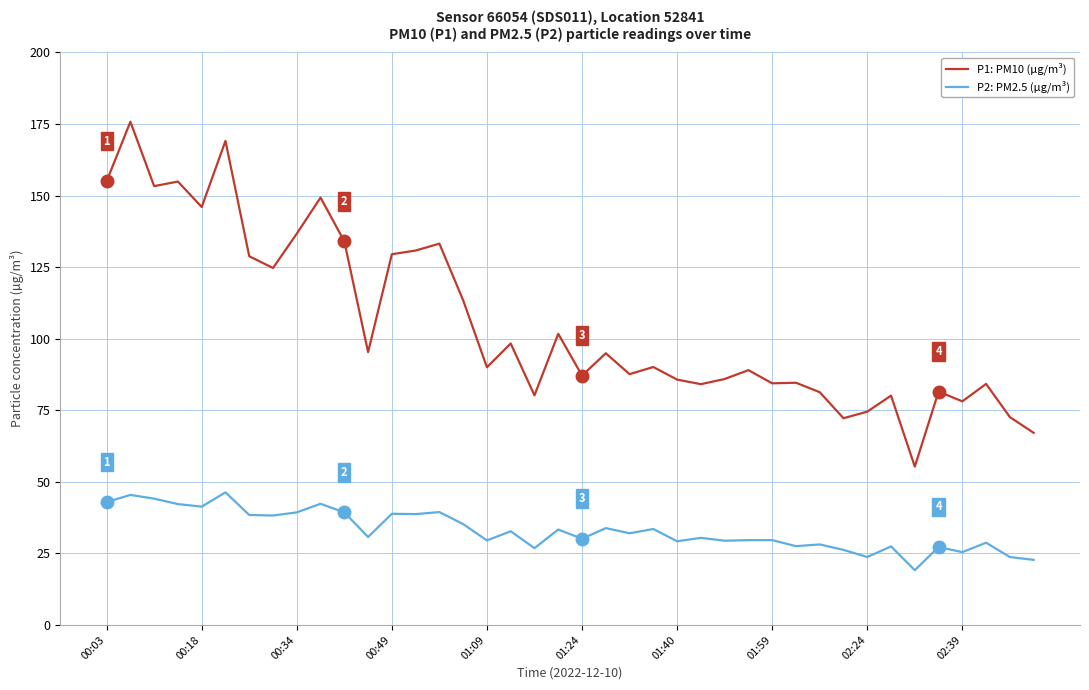

Which series has the largest range (max minus min)?

P1: PM10 (µg/m³)